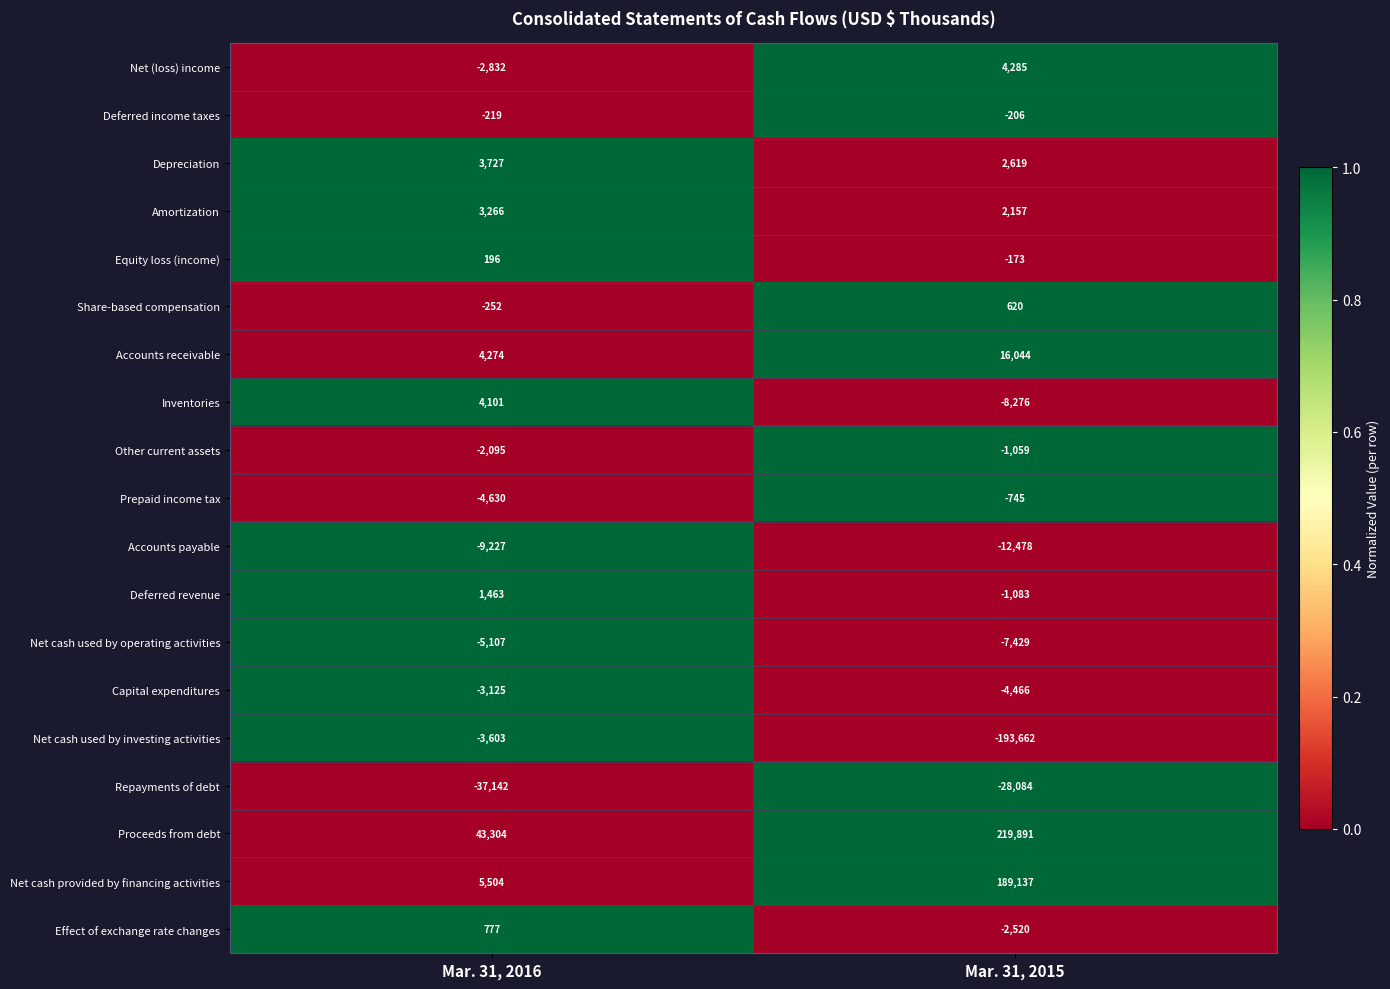

At how many categories does at least one series exceed 0?

2